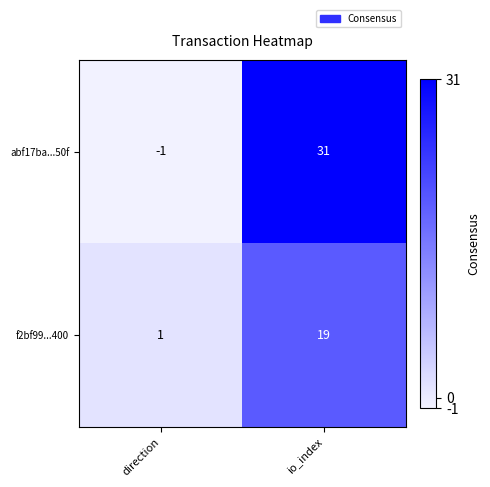

How many data points does each series have?

2